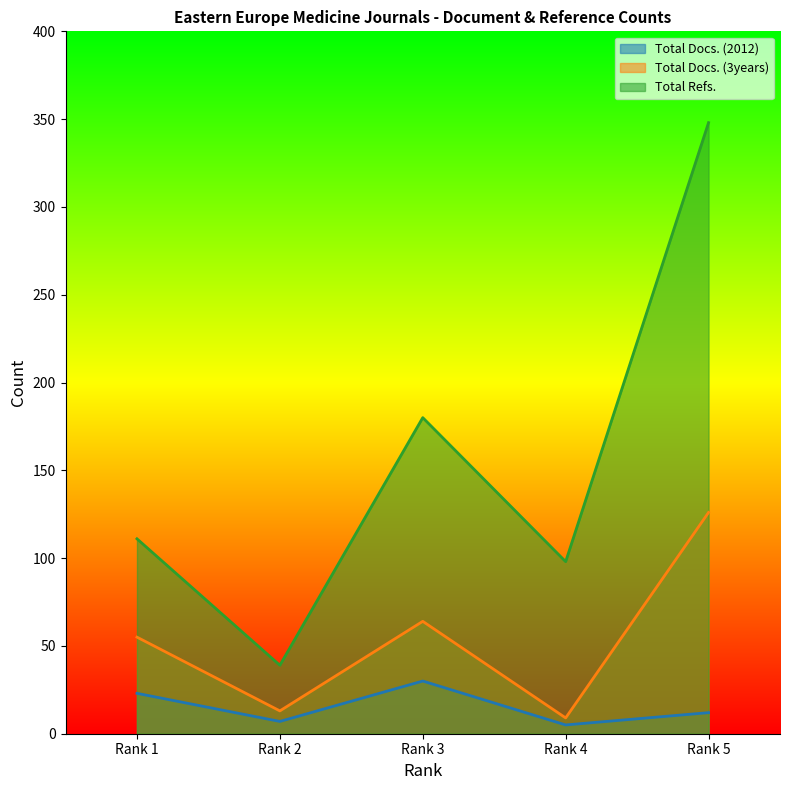

List the labels in order of Total Docs. (2012) value, largest first.

Rank 3, Rank 1, Rank 5, Rank 2, Rank 4